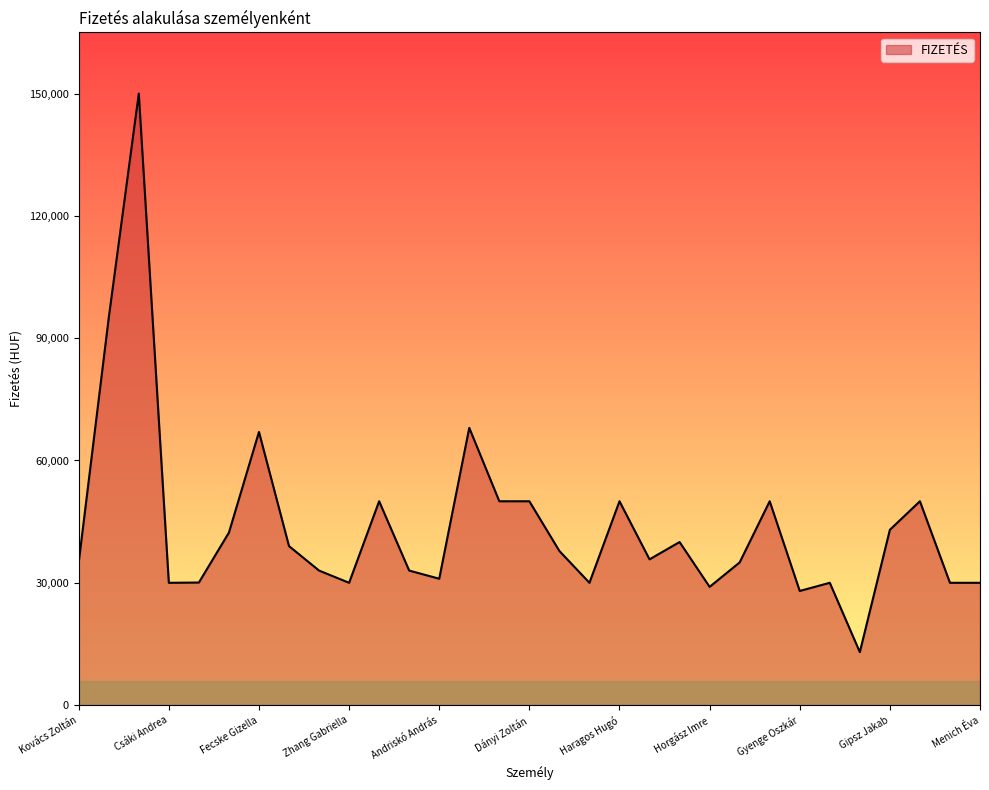

What is the greatest value displayed?

150000